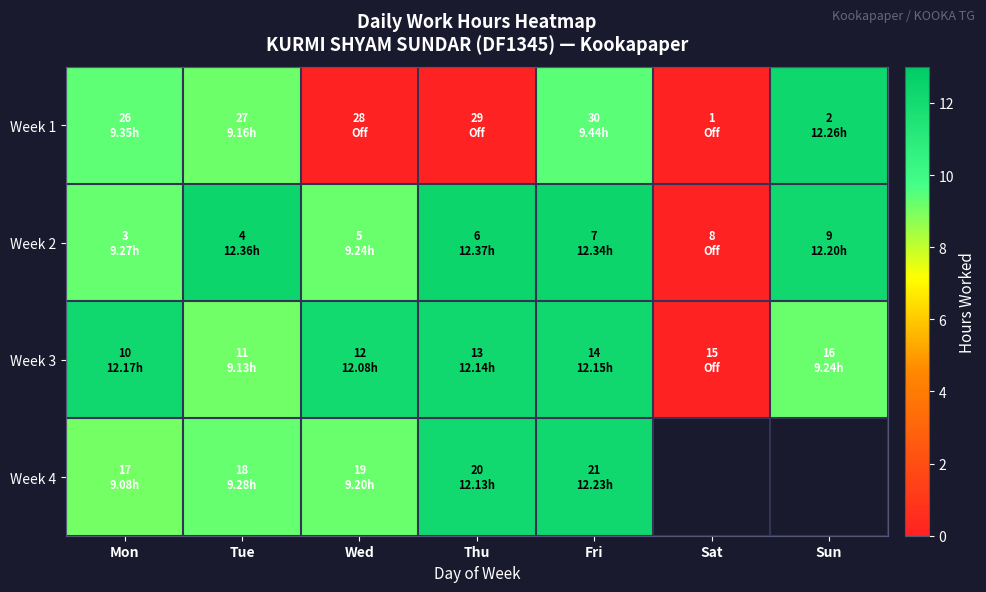

What is the approximate value of Week 1 at Mon?

9.3